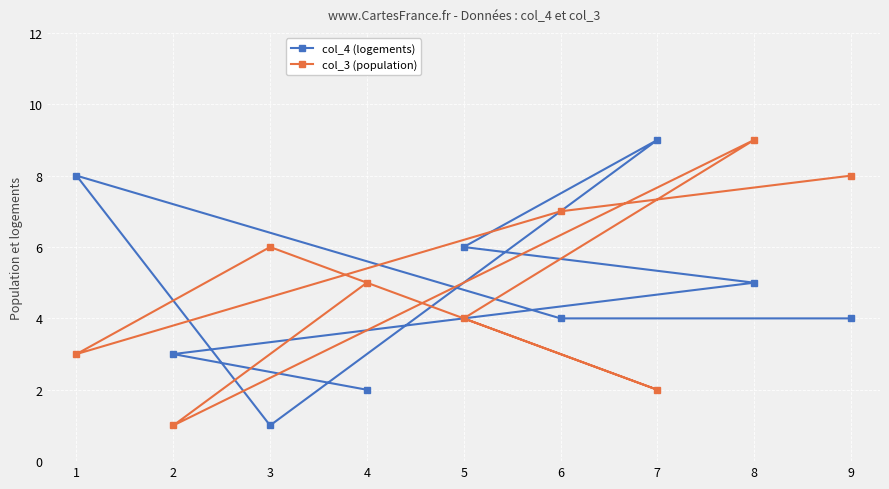

How many interior local peaks does the col_3 (population) series have?

2